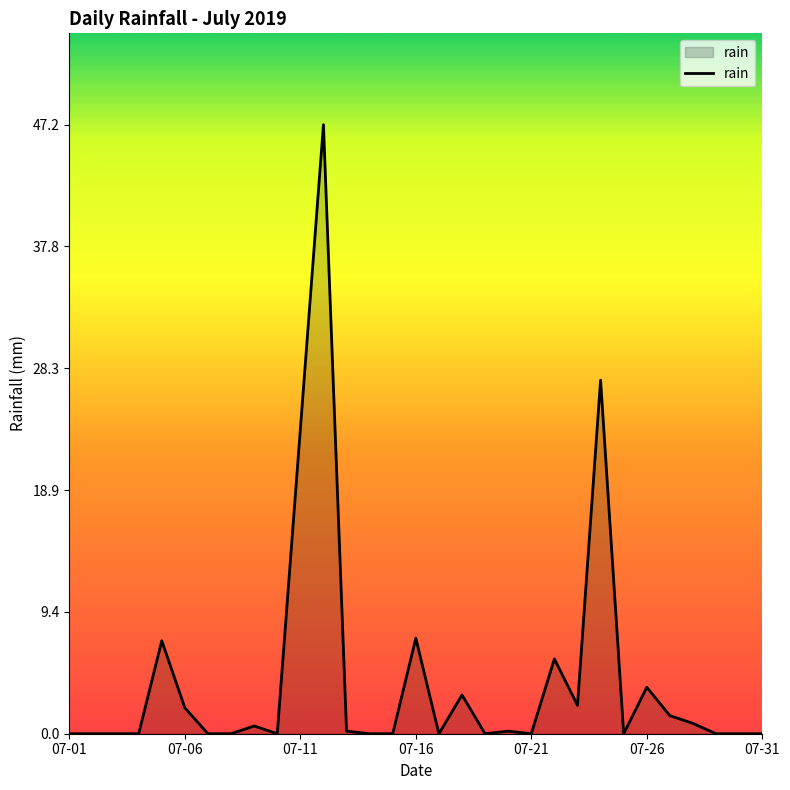

What is the greatest value displayed?

47.2